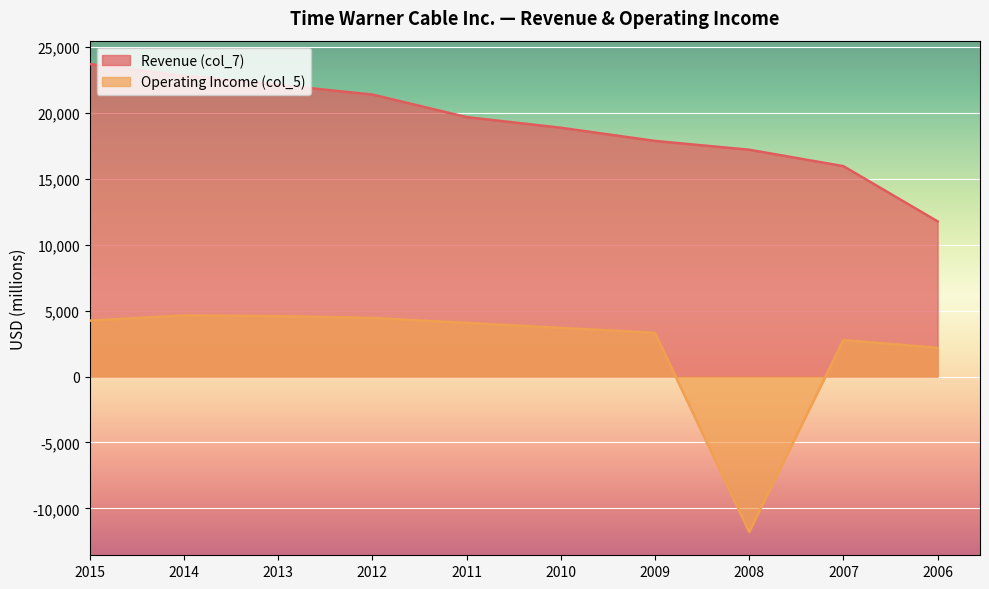

Rank the series at 2011 from highest to lowest value.

Revenue (col_7), Operating Income (col_5)